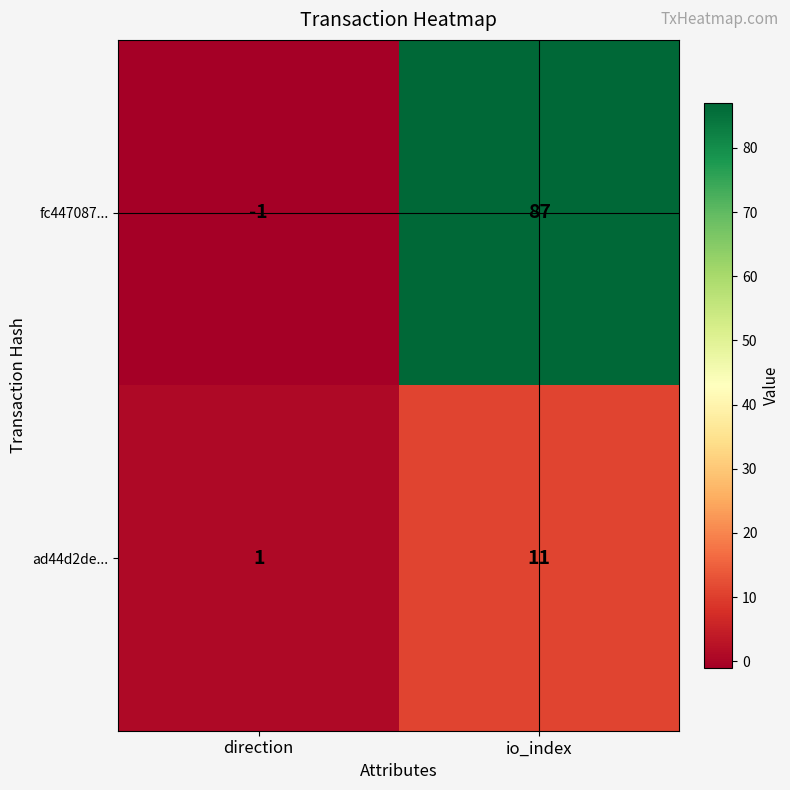

Between direction and io_index, which series saw the biggest shift?

fc447087...